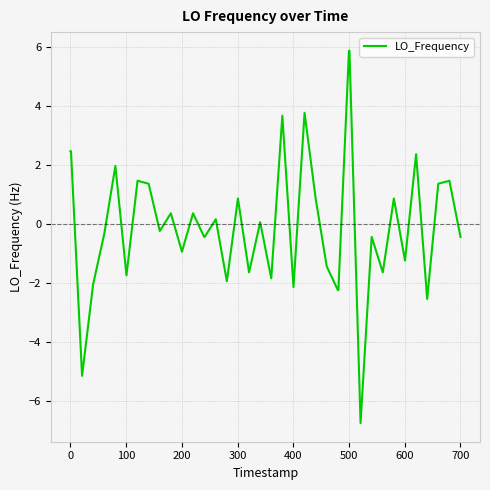

What is the greatest value displayed?

5.9